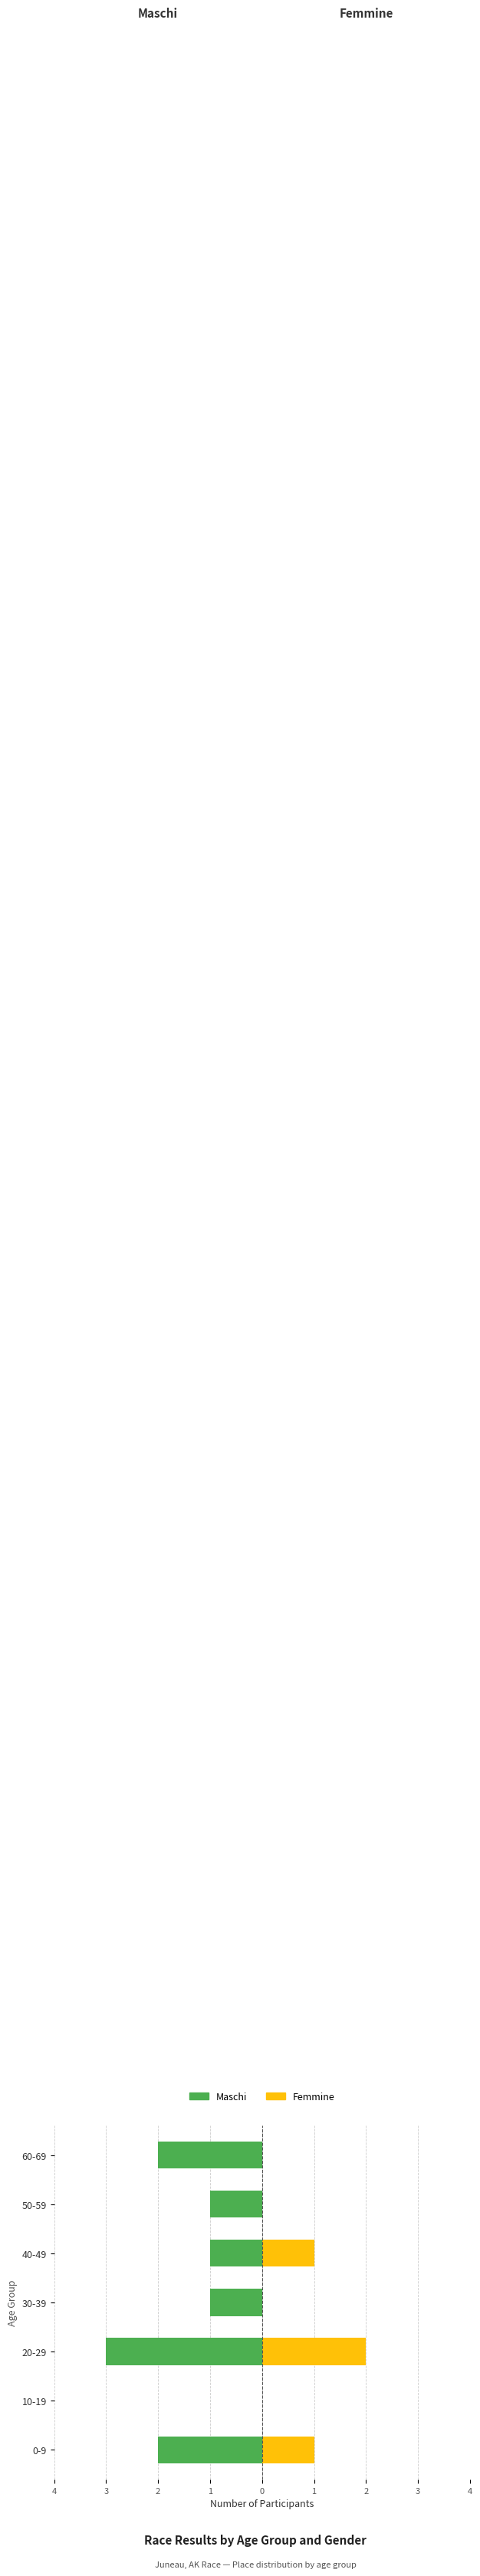

At how many categories does at least one series exceed -1?

7